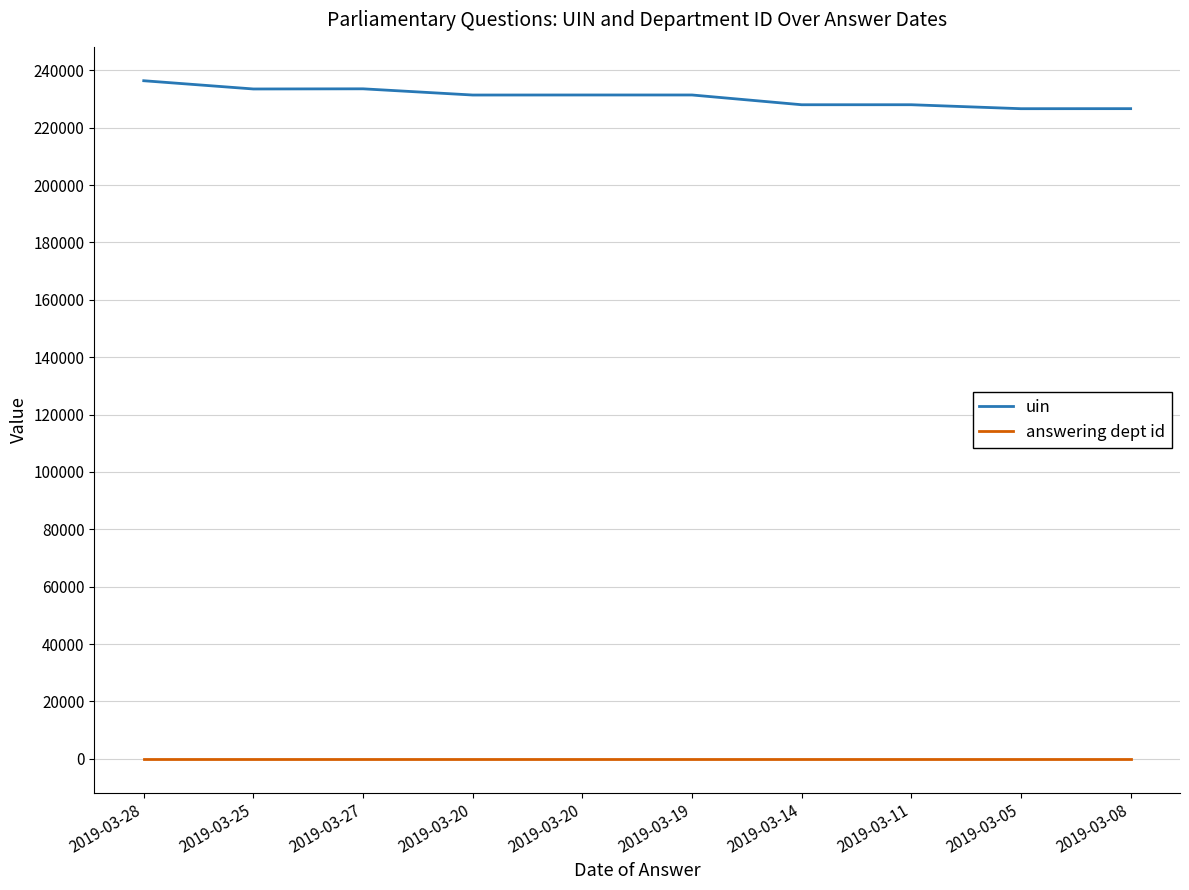

Rank the series by their maximum value, from lowest to highest.

answering dept id, uin